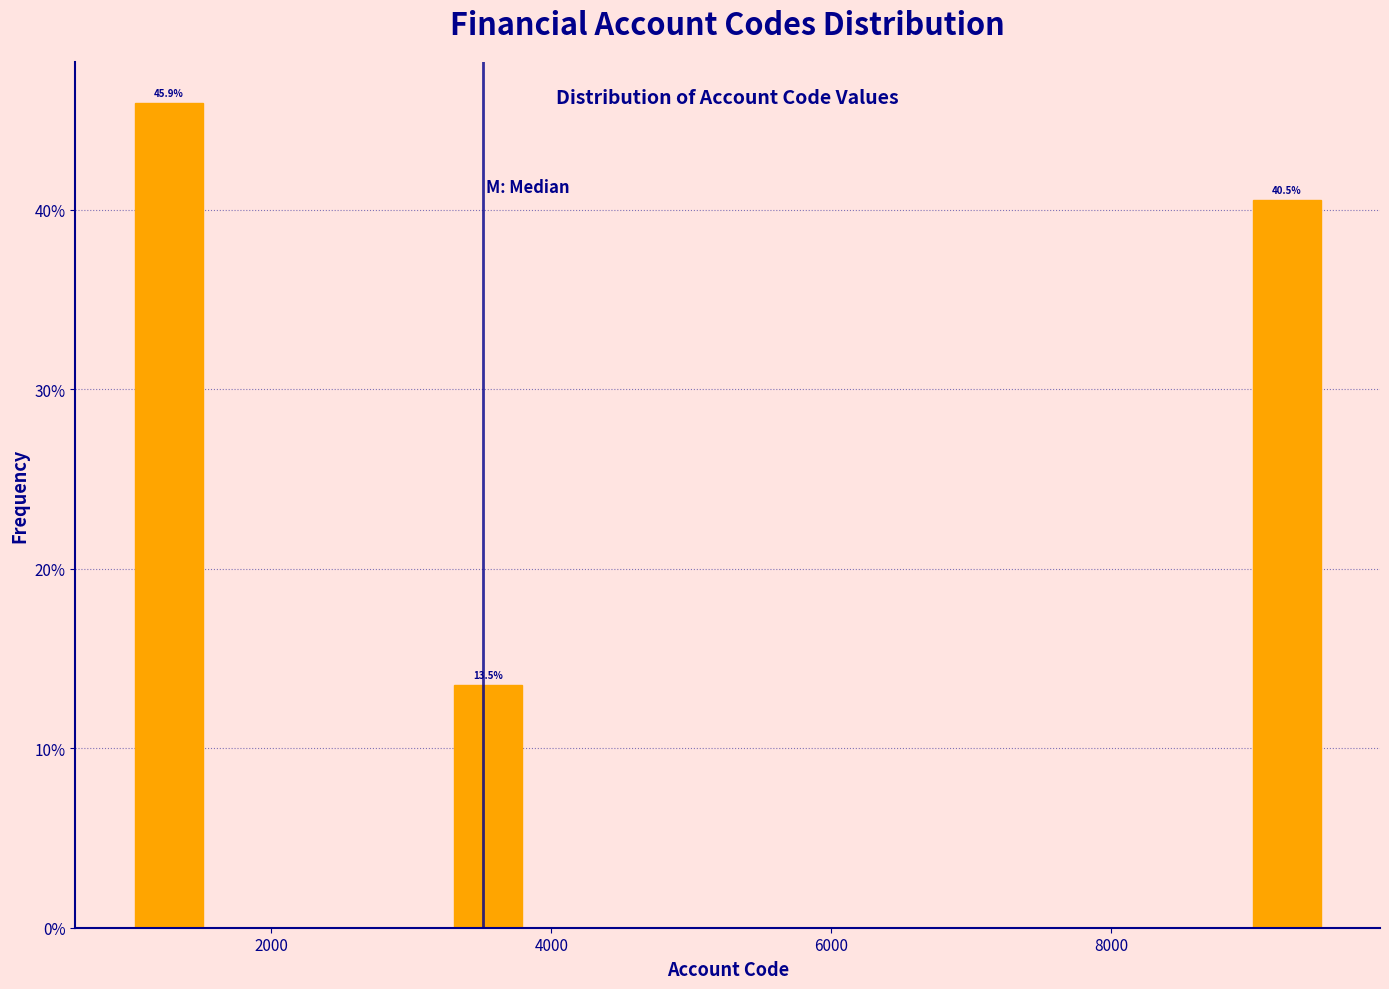

Around what value on the x-axis is the tallest bar? Give the approximate position of its centre, as read against the axis.

1200